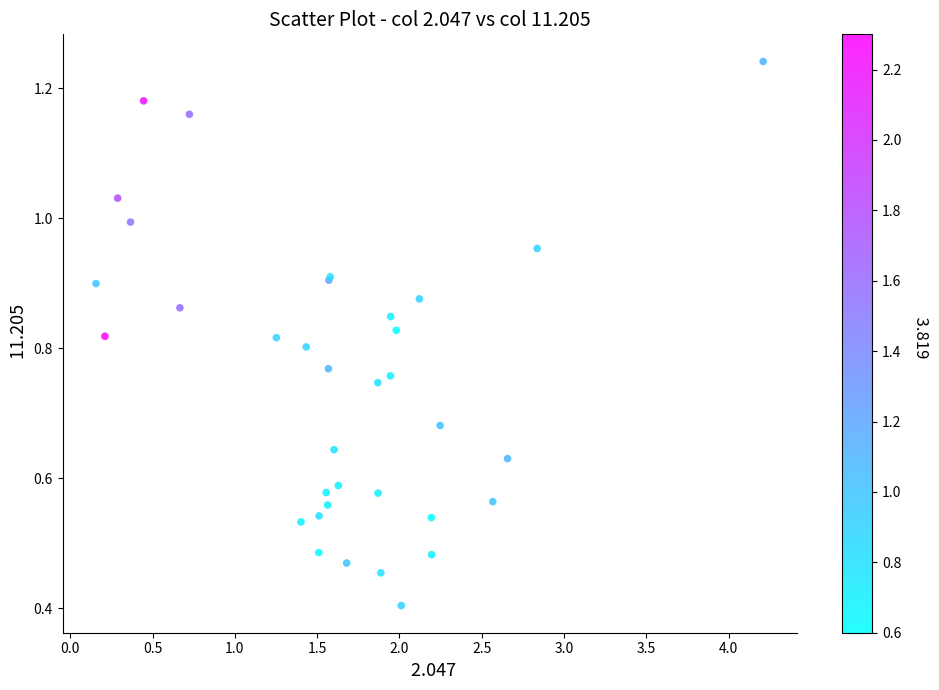

What Y value in the scatter plot is closest to 0?

0.4